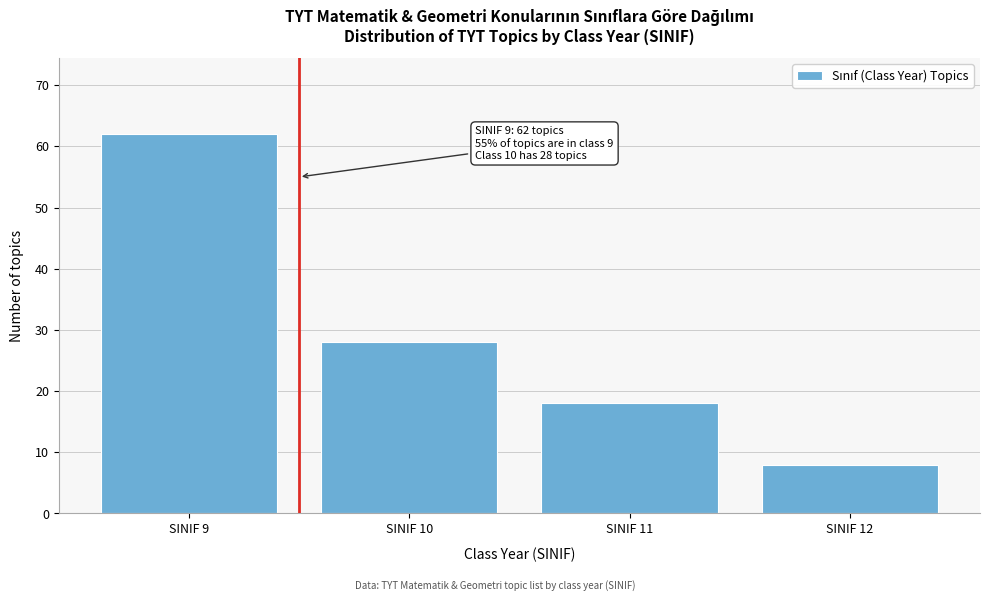

Reading right to left, transcribe all the data shown in this chart.

SINIF 12=8	SINIF 11=18	SINIF 10=28	SINIF 9=62